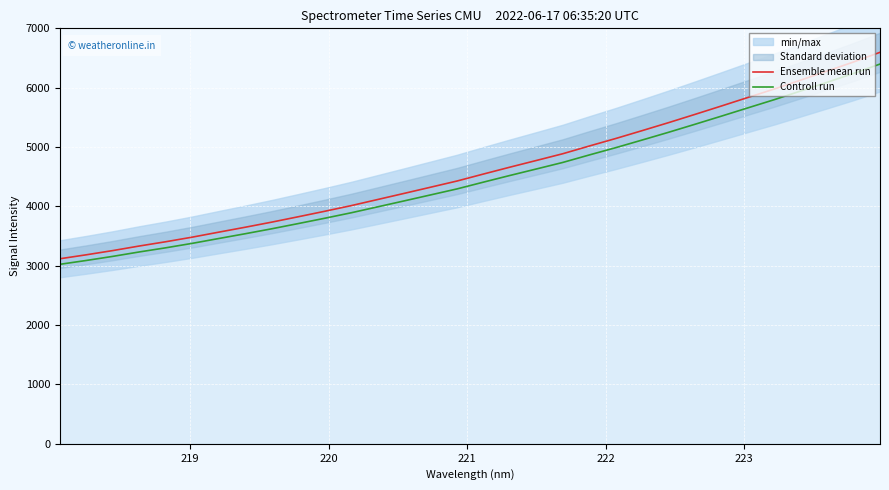

What is the highest value of the Controll run series?

6398.0